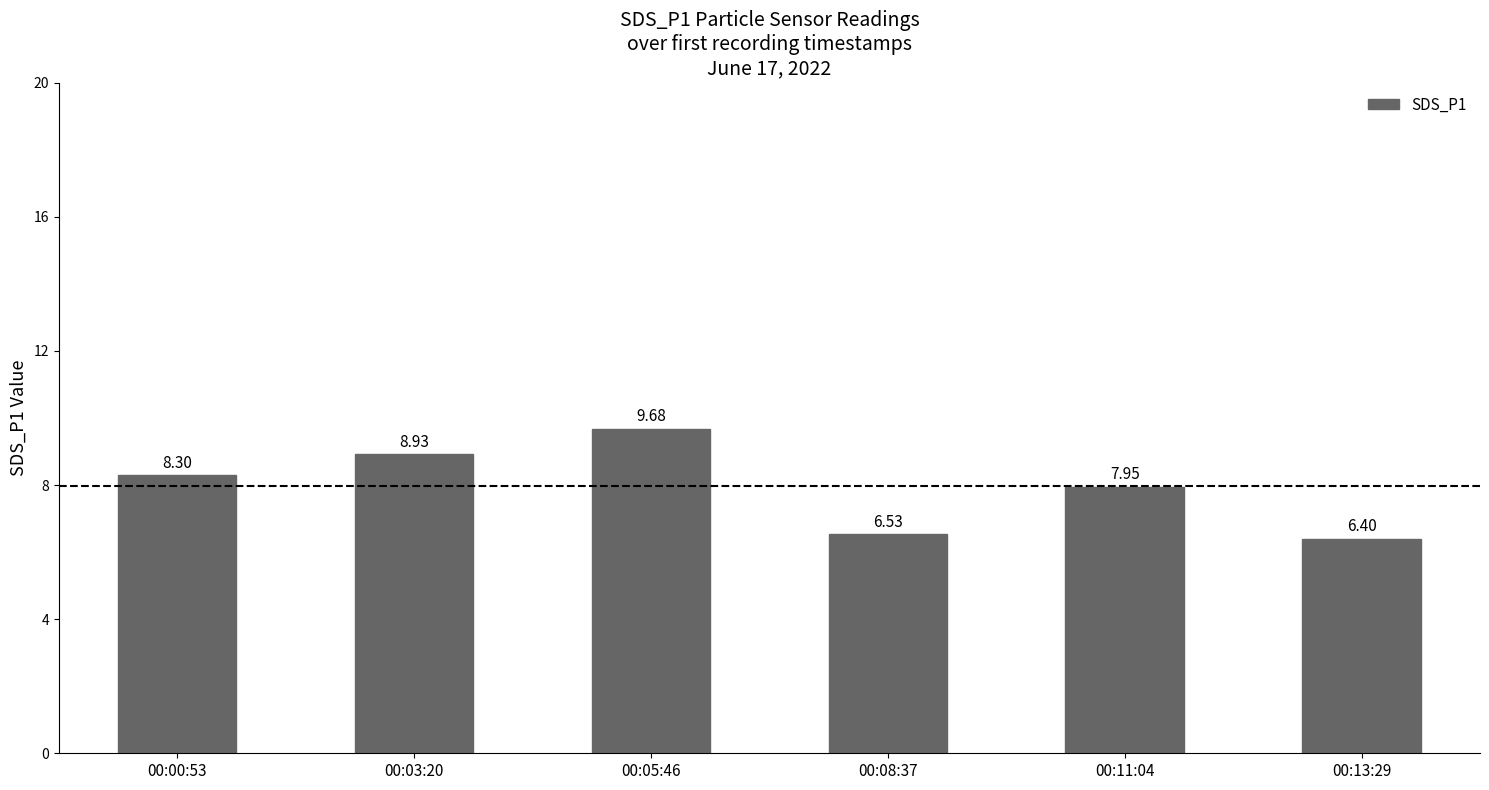

What is the sum of the values at 00:00:53 and 00:03:20?

17.2